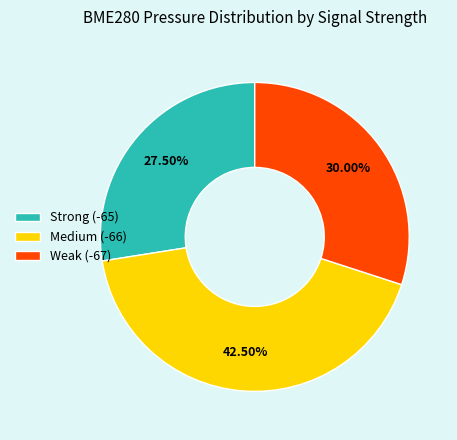

To the nearest percent, what is the average slice percentage?

33%